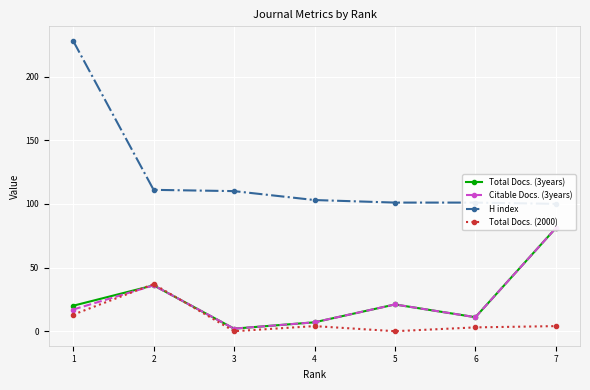

Reading left to right, list all the values displayed in this chart.

Total Docs. (3years): 20	36	2	7	21	11	81
Citable Docs. (3years): 17	36	2	7	21	11	81
H index: 228	111	110	103	101	101	100
Total Docs. (2000): 13	37	0	4	0	3	4